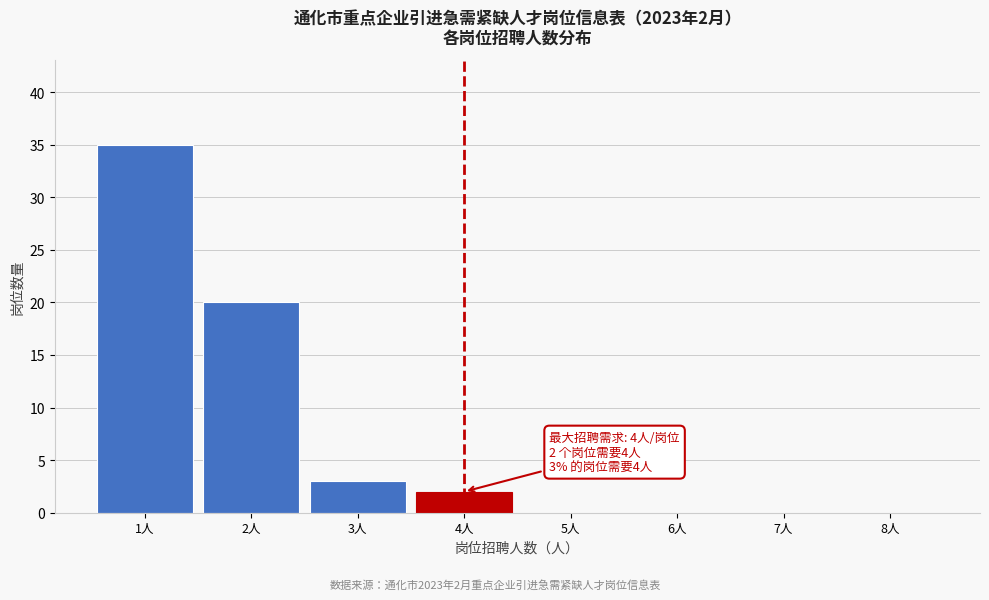

Over which range of the x-axis is the bar tallest?

0.5 to 1.5